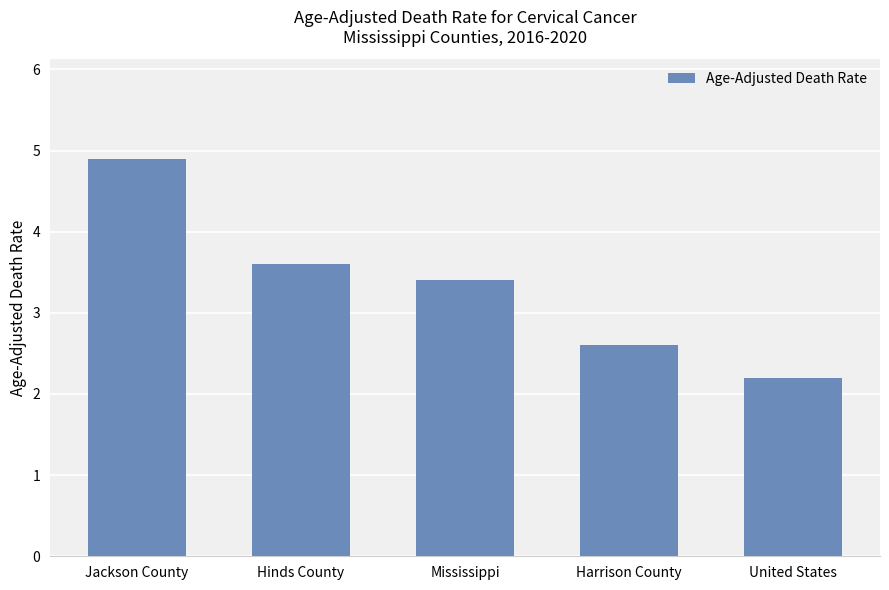

Is it true that the value at Hinds County is 3.6?

True